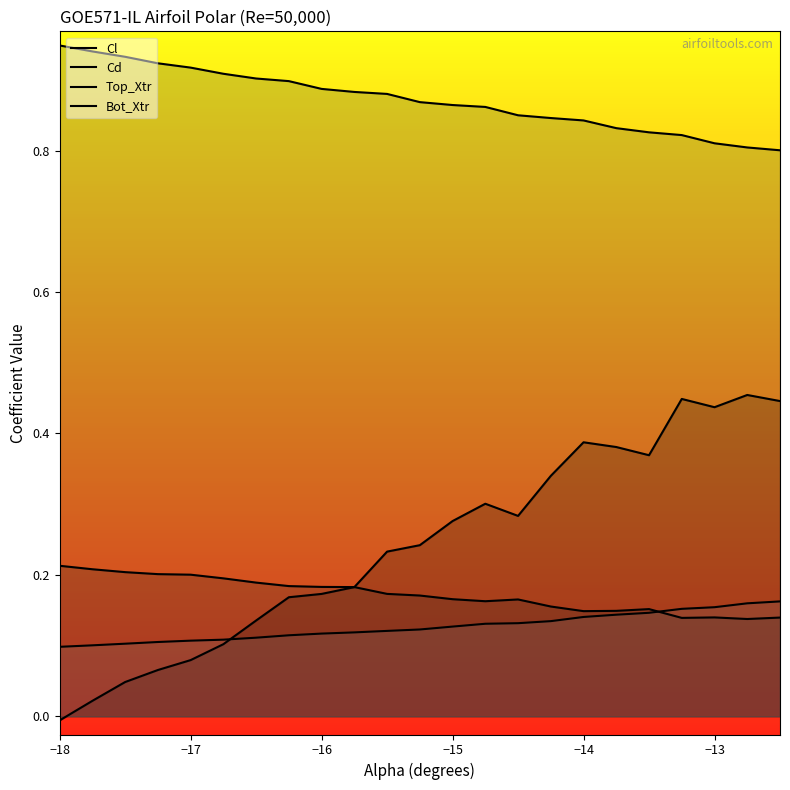

What position from the left is −17?

5